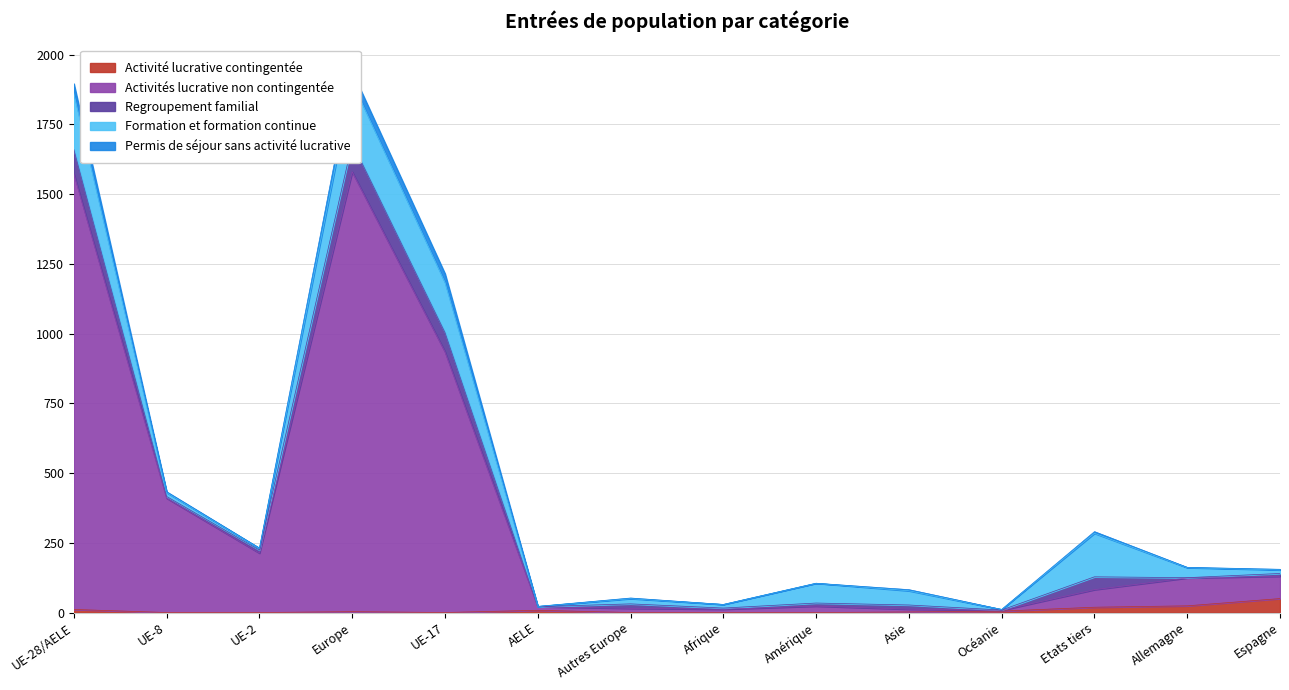

At which category does Activités lucrative non contingentée reach its first local valley?

UE-2